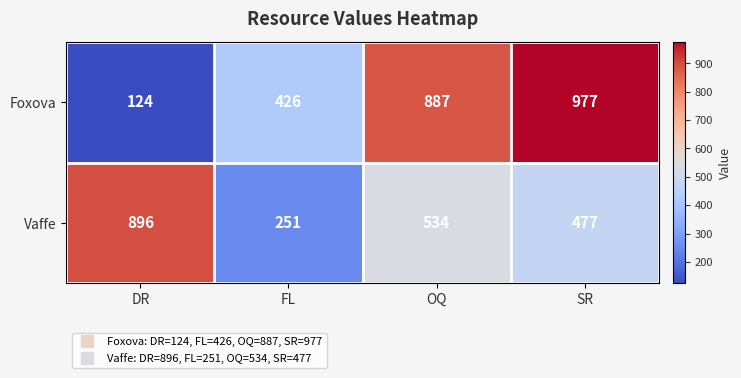

What is the highest value of the Foxova series?

977